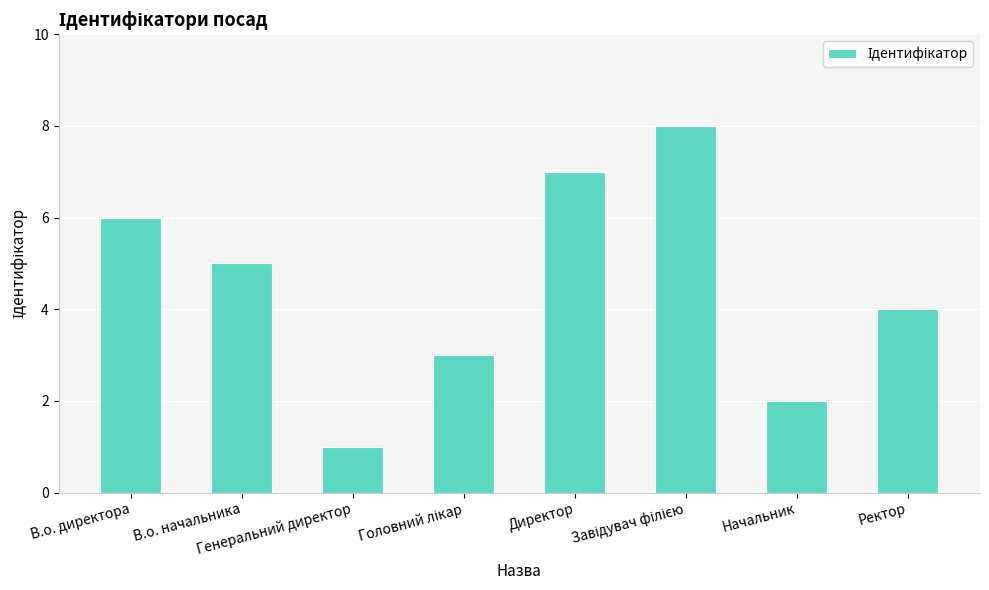

What is the label of the 2nd bar from the left?

В.о. начальника